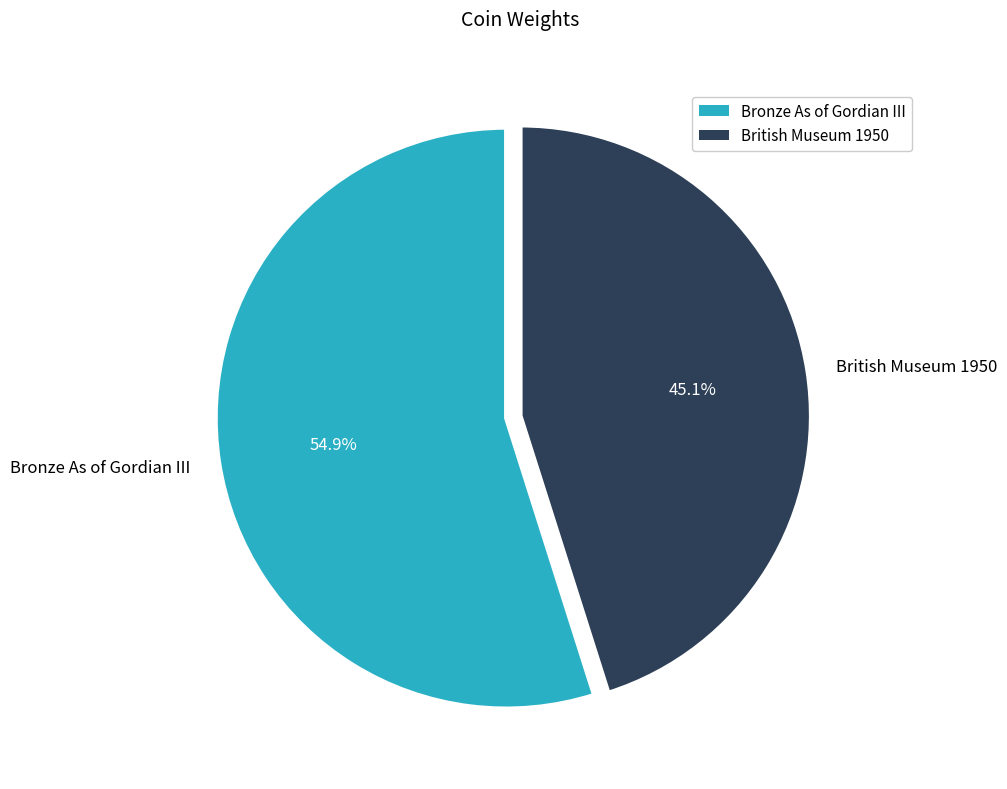

What percentage is NOT represented by Bronze As of Gordian III?

45.1%